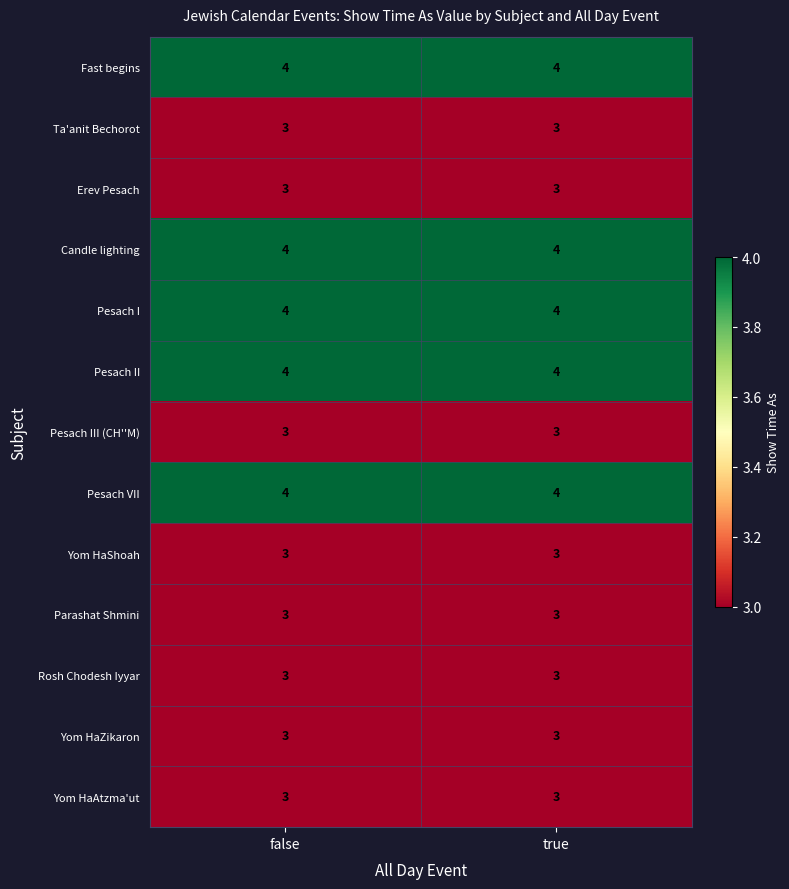

What is the sum of all Pesach VII values?

8